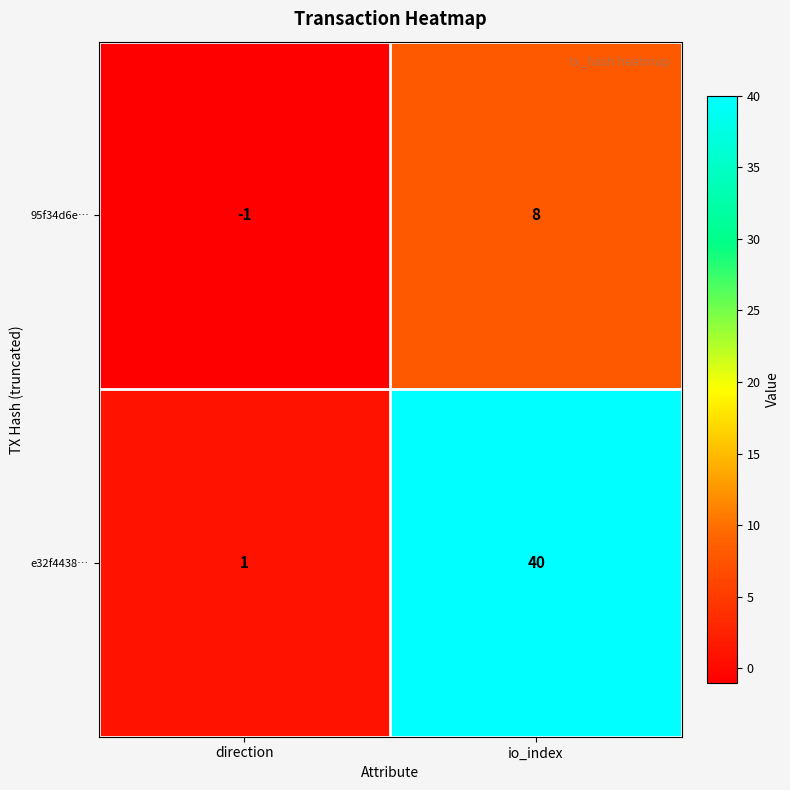

Is the value of e32f4438… at io_index greater than the value of 95f34d6e… at direction?

Yes